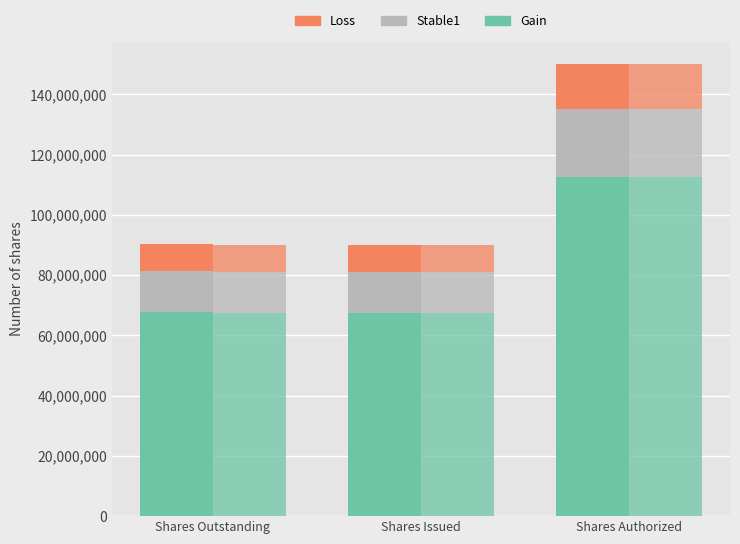

Reading left to right, extract all data points from this chart.

Gain: 67821415.5	67493493.0	112500000.0
Stable1: 13564283.1	13498698.6	22500000.0
Loss: 9042855.4	8999132.4	15000000.0